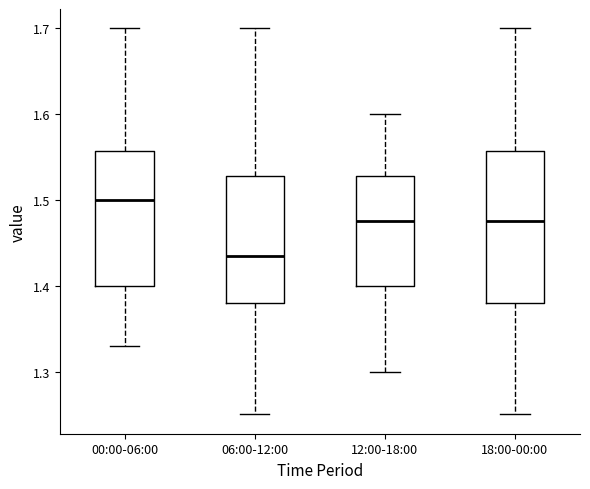

Reading left to right, read every box against the y-axis: the position of its median line, the range the box covers, and the ends of its whiskers. The values are not printed on the chart, so give them approximately, as read against the axis.

00:00-06:00: median 1.50, box 1.40 to 1.56, whiskers 1.33 to 1.70
06:00-12:00: median 1.44, box 1.38 to 1.53, whiskers 1.25 to 1.70
12:00-18:00: median 1.48, box 1.40 to 1.53, whiskers 1.30 to 1.60
18:00-00:00: median 1.48, box 1.38 to 1.56, whiskers 1.25 to 1.70